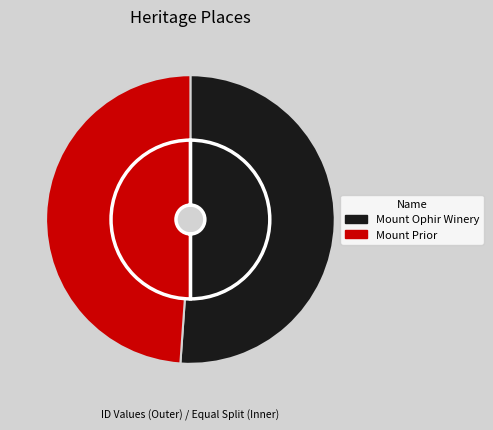

What is the change in value from Mount Ophir Winery to Mount Prior?

-3111